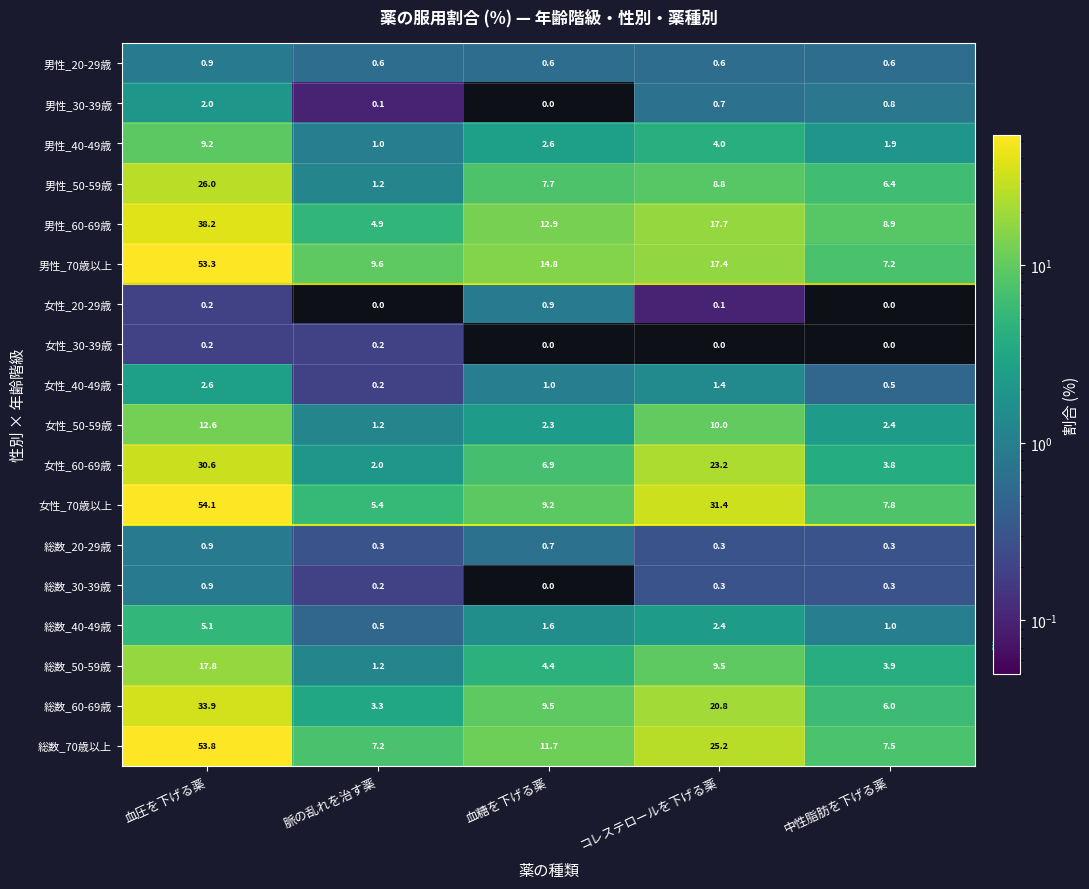

How many data points does each series have?

5